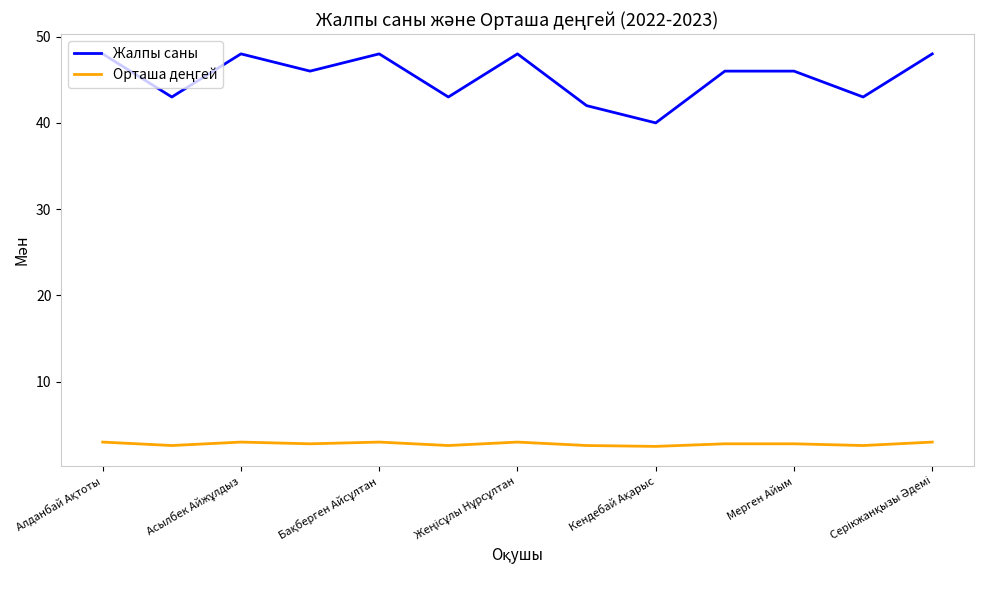

Which series has the largest range (max minus min)?

Жалпы саны